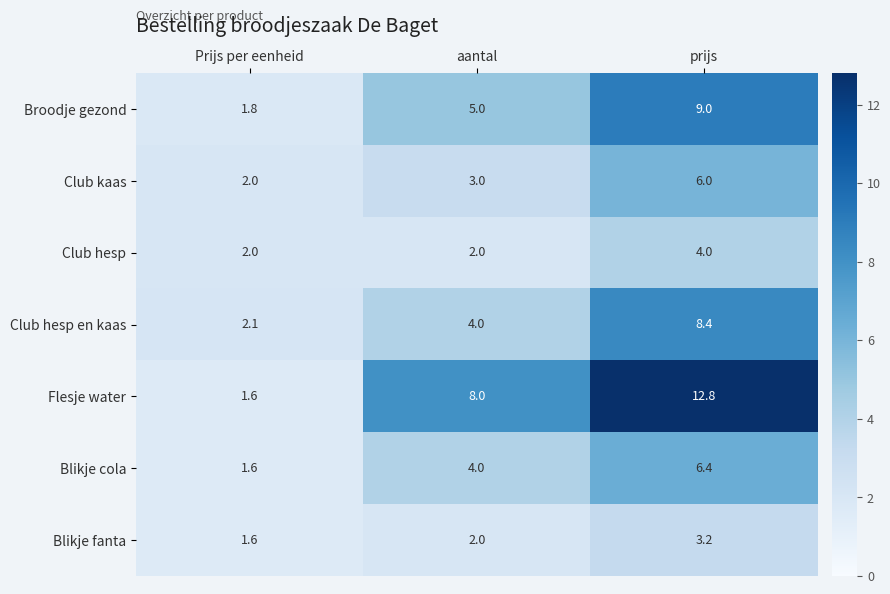

Rank the categories by Blikje cola value from lowest to highest.

Prijs per eenheid, aantal, prijs